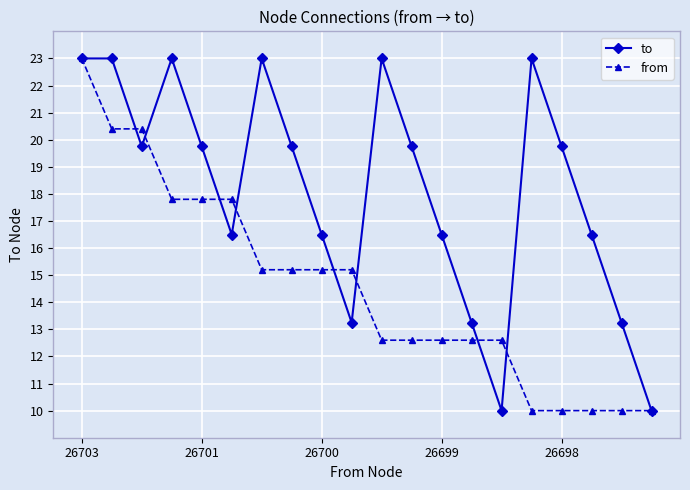

What is the lowest value of the from series?

10.0